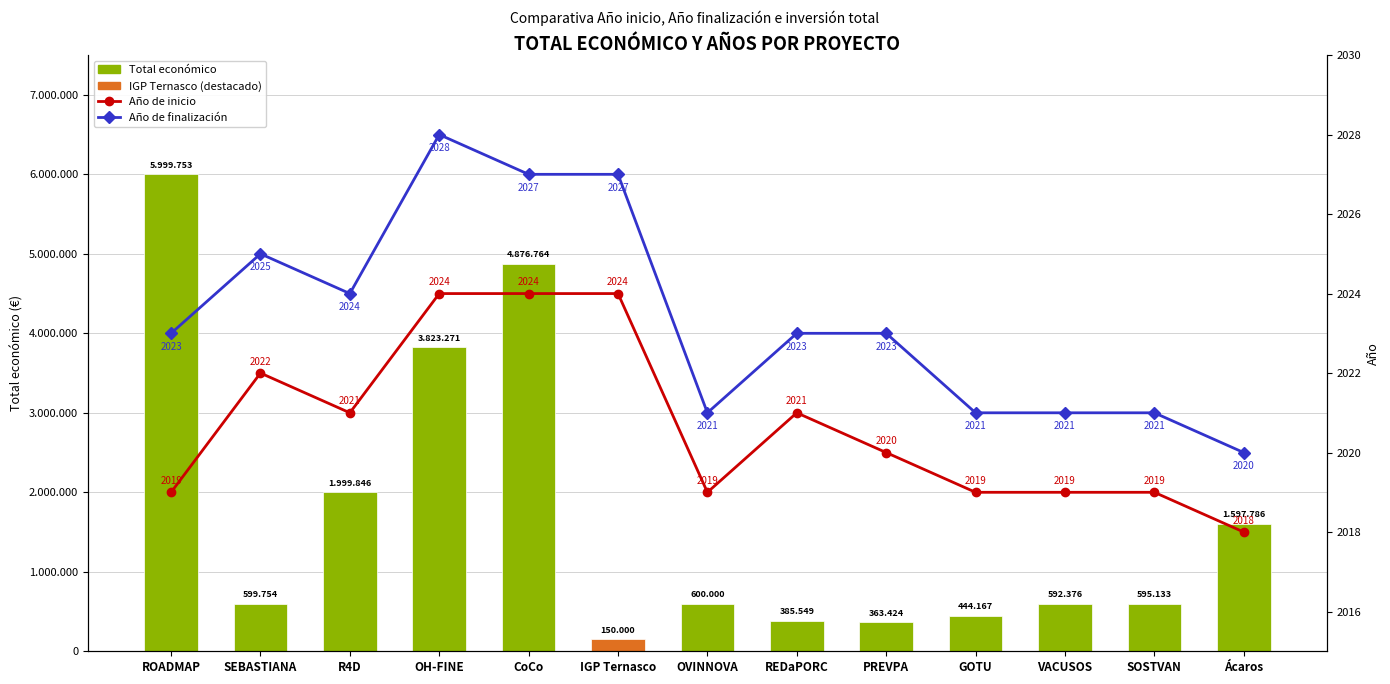

What is the label of the 10th bar from the left?

GOTU